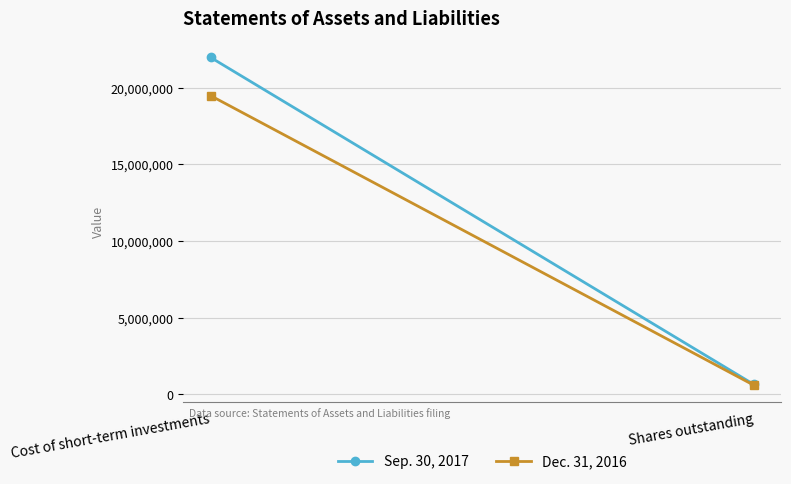

What is the smallest value displayed?

600000